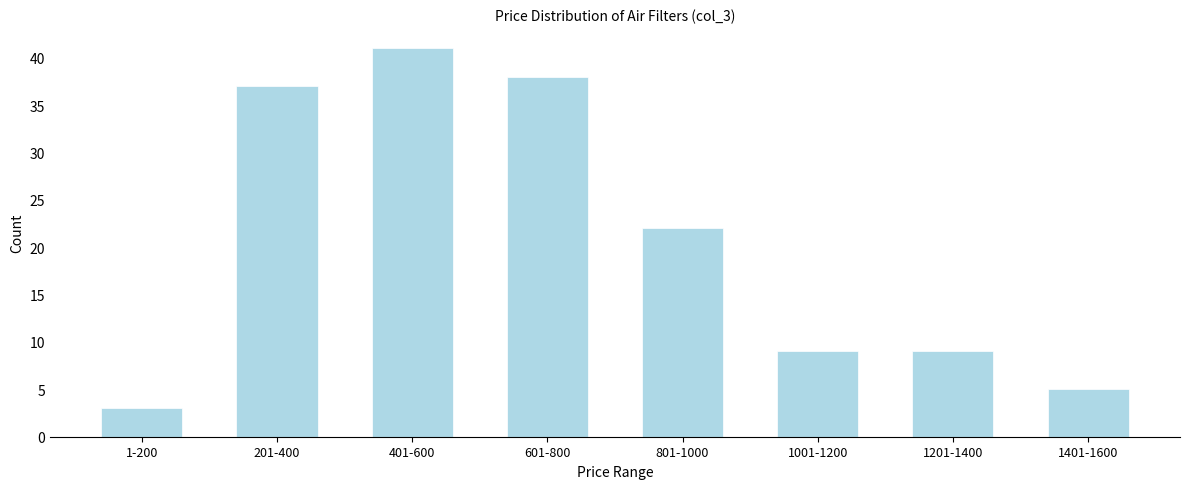

Reading left to right, what are all the values shown in this chart?

1-200=3	201-400=37	401-600=41	601-800=38	801-1000=22	1001-1200=9	1201-1400=9	1401-1600=5